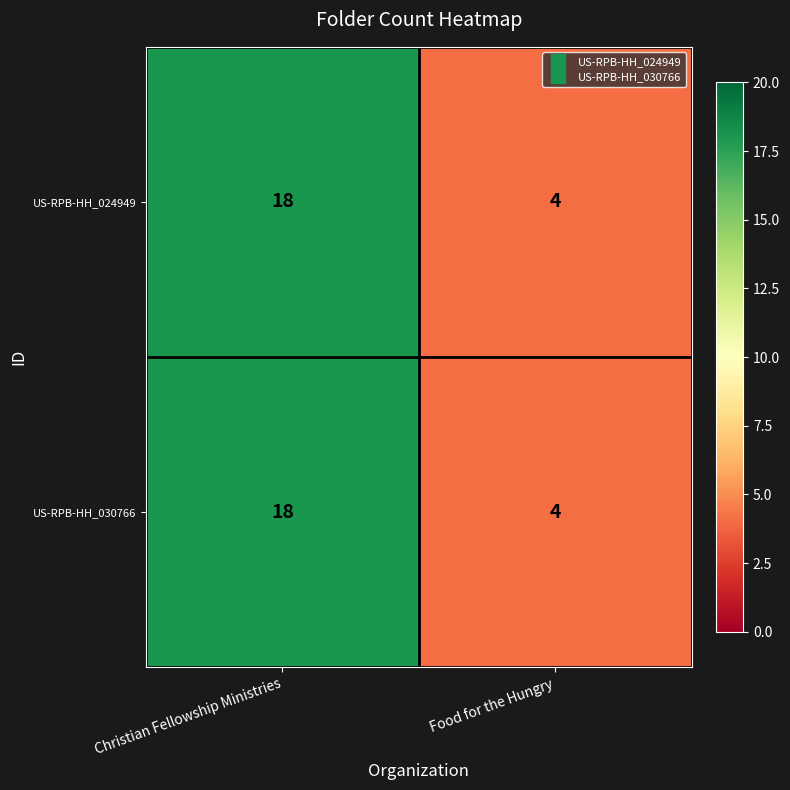

How many data points does each series have?

2